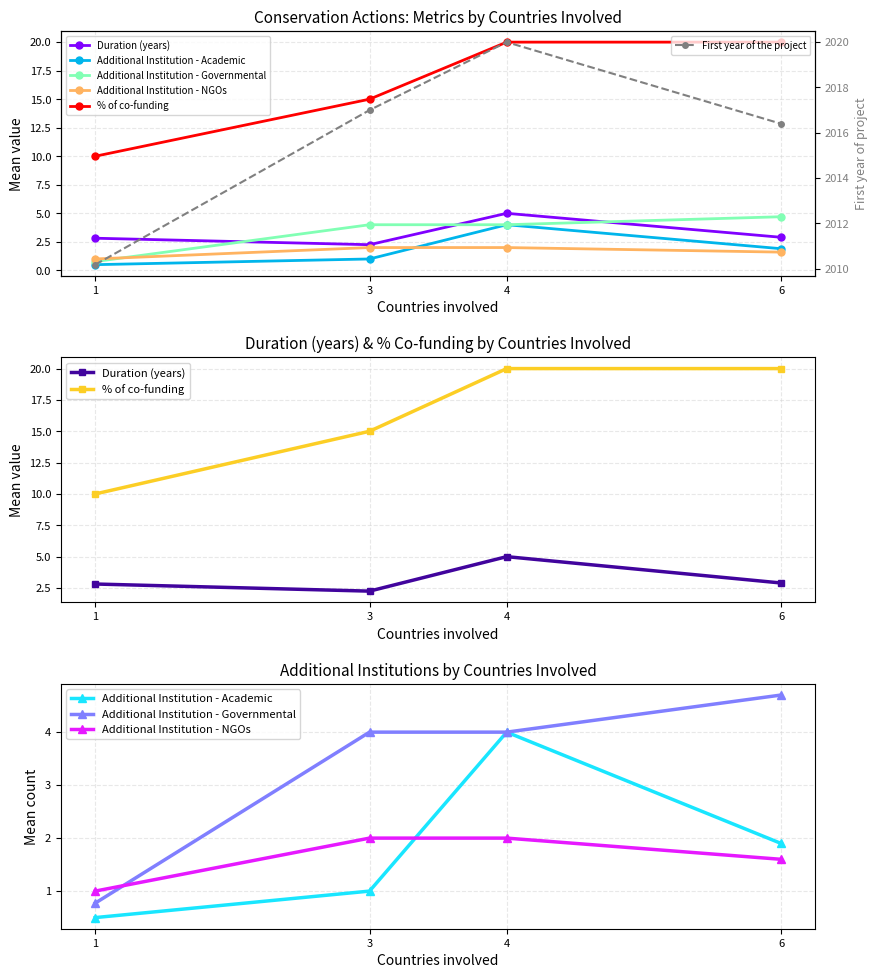

What is the value of the % of co-funding point at the 4th from the left?

20.0